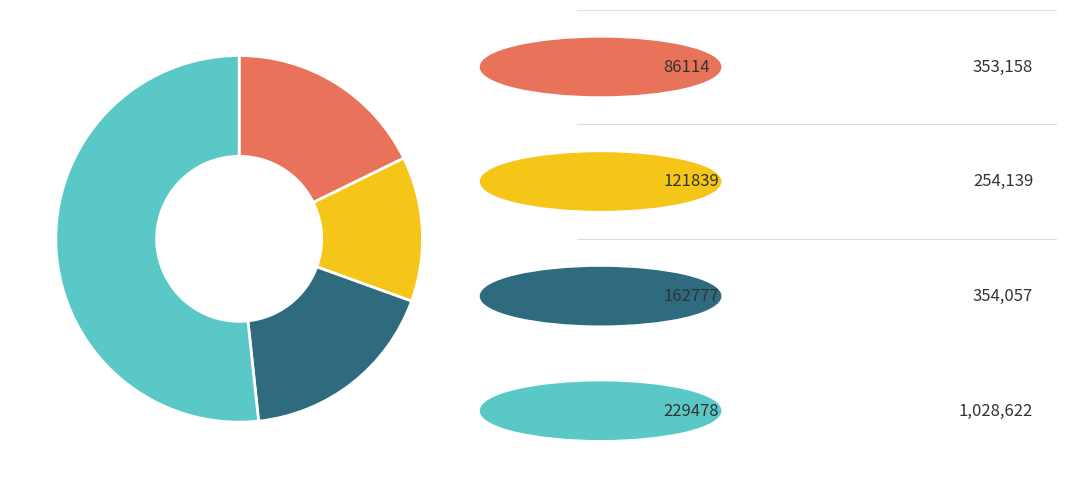

Is there any slice that represents more than half of the pie?

Yes